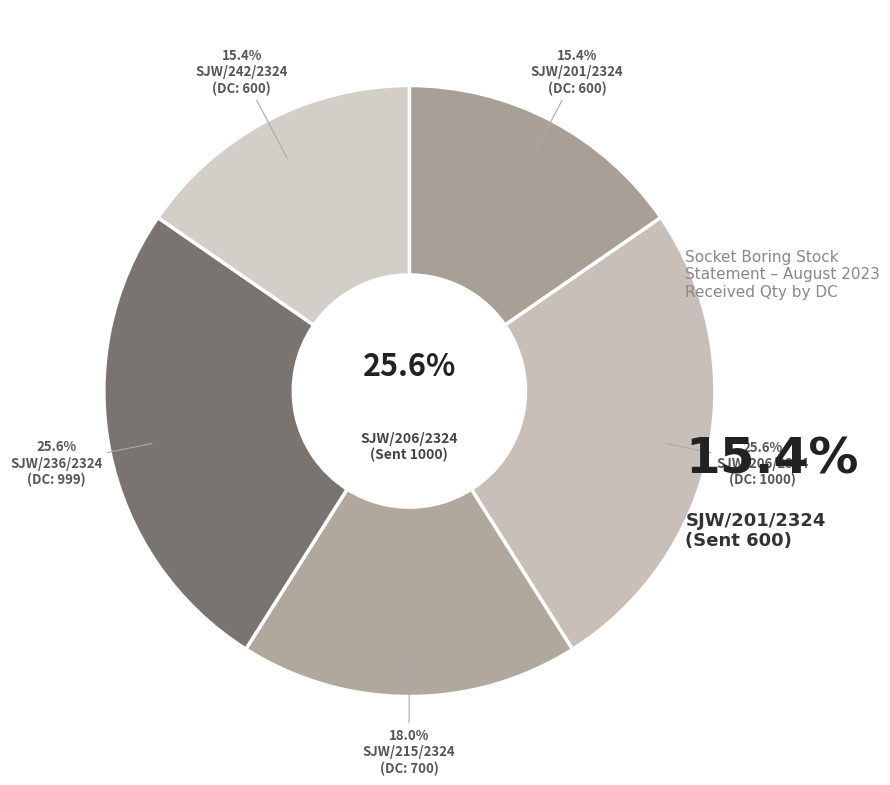

Does any single category account for the majority?

No